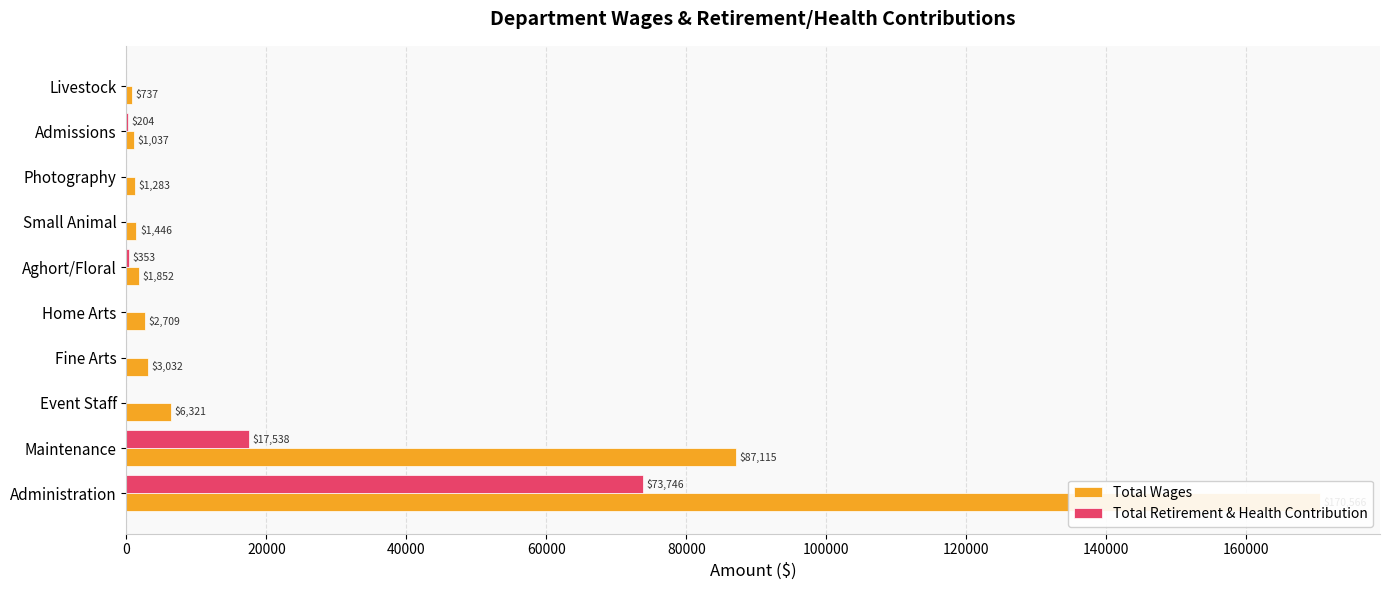

Which series changed the most between Aghort/Floral and Photography?

Total Wages